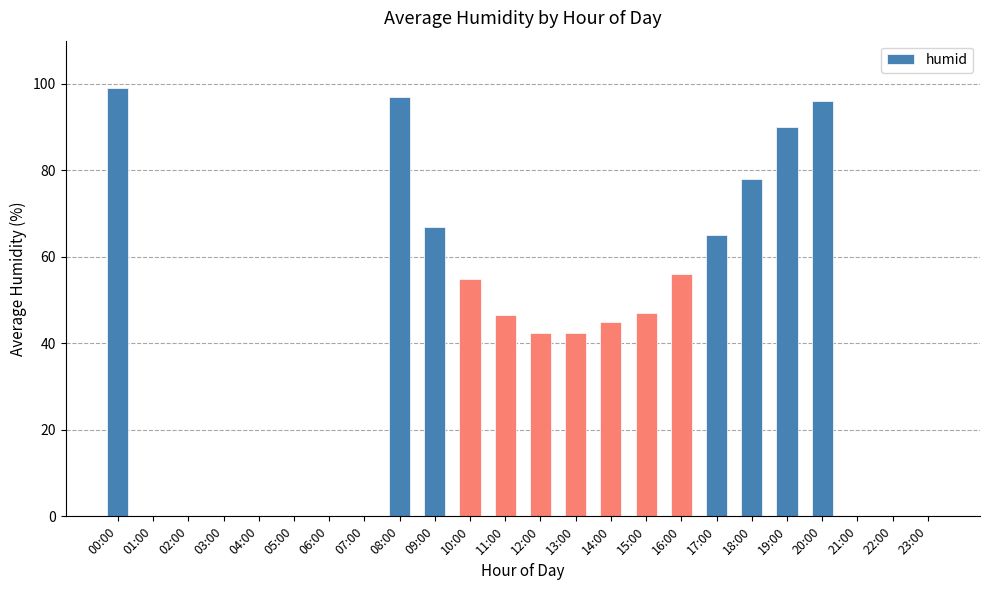

Which has a higher value, 17:00 or 01:00?

17:00